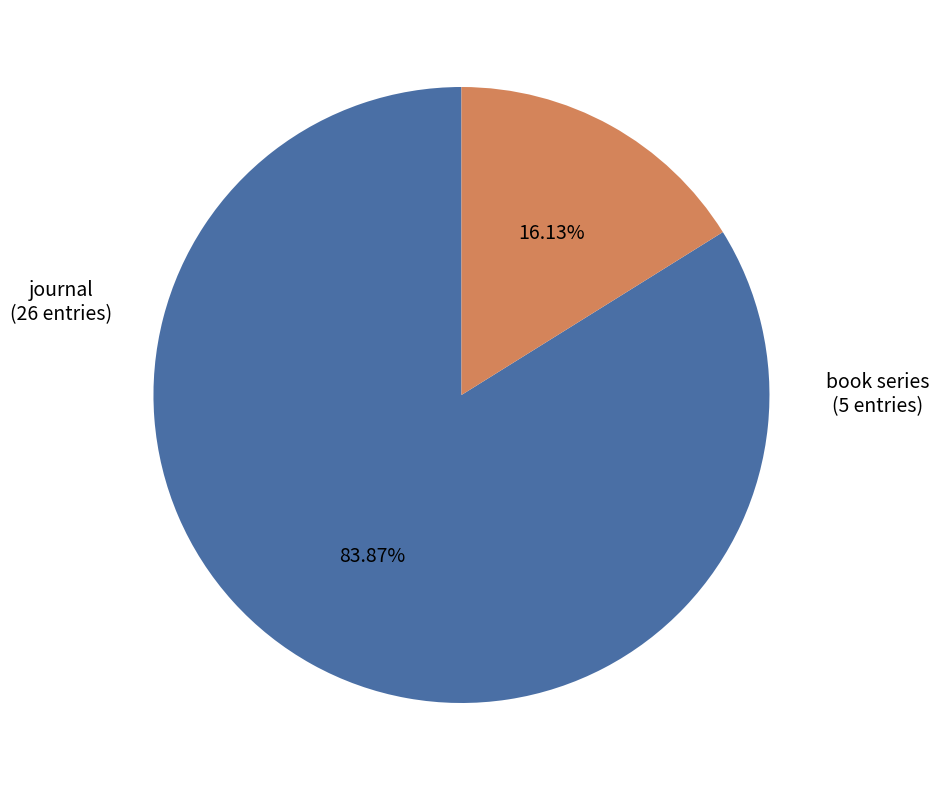

Is there any slice that represents more than half of the pie?

Yes